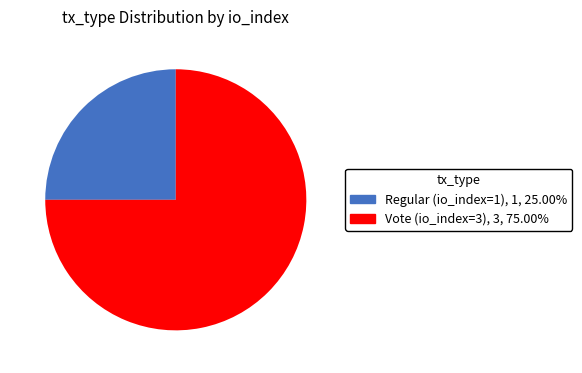

Which slice is the smallest?

Regular